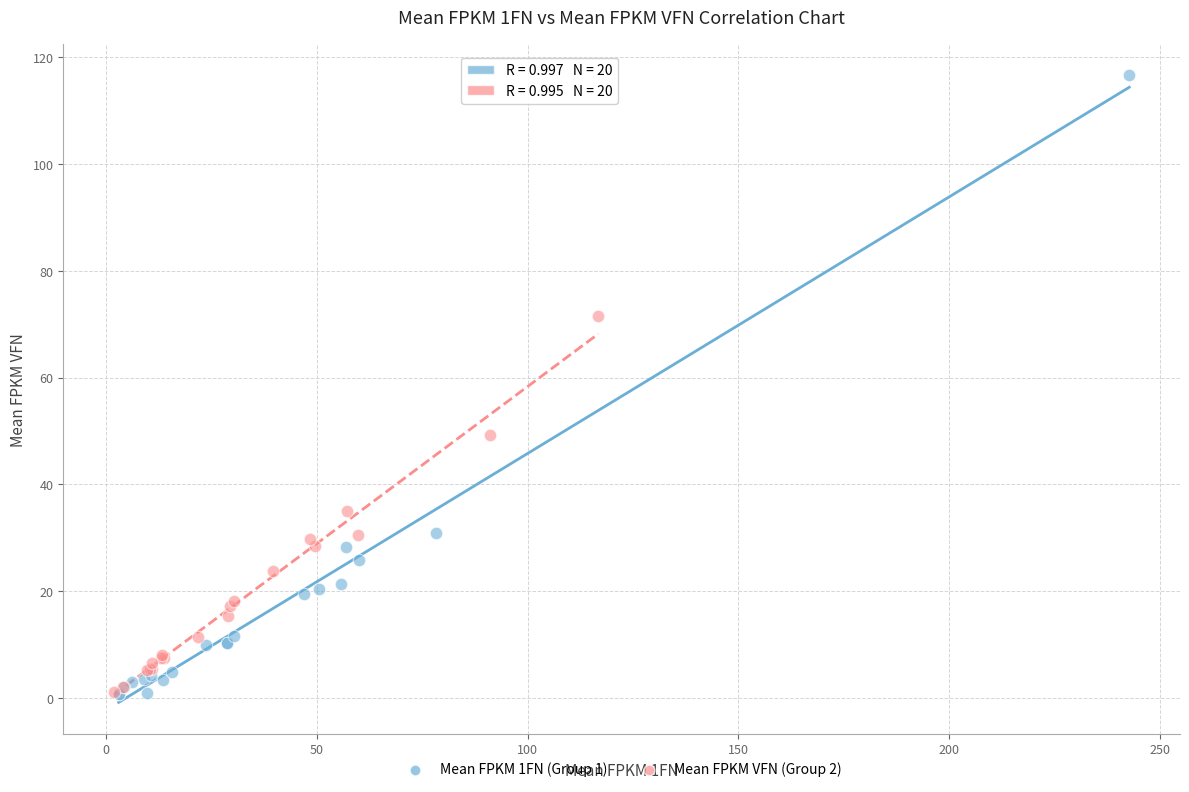

Which series has the widest spread of Y values?

Mean FPKM 1FN (Group 1)